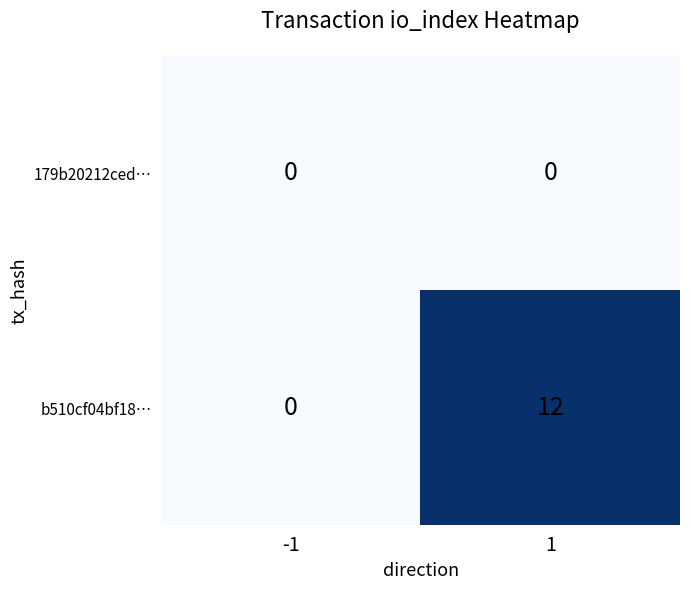

Between -1 and 1, which series saw the biggest shift?

b510cf04bf18…